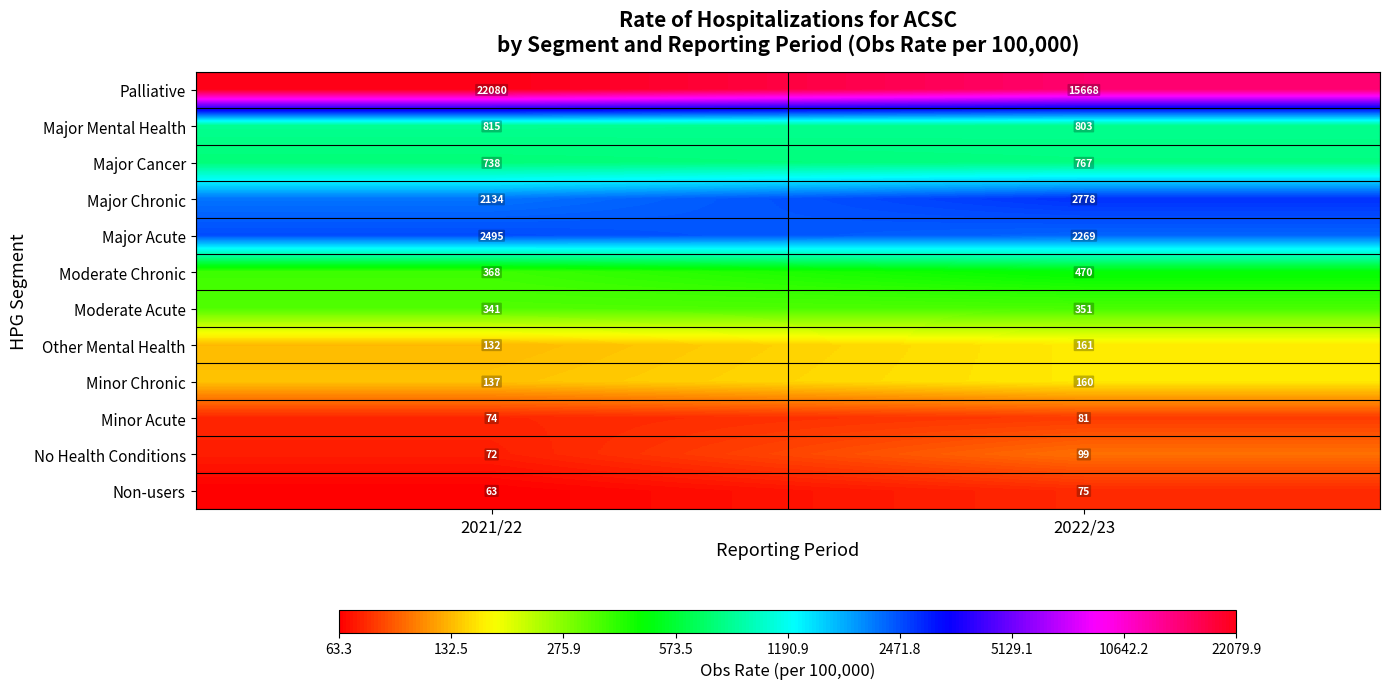

What is the average value of the Palliative series?

18874